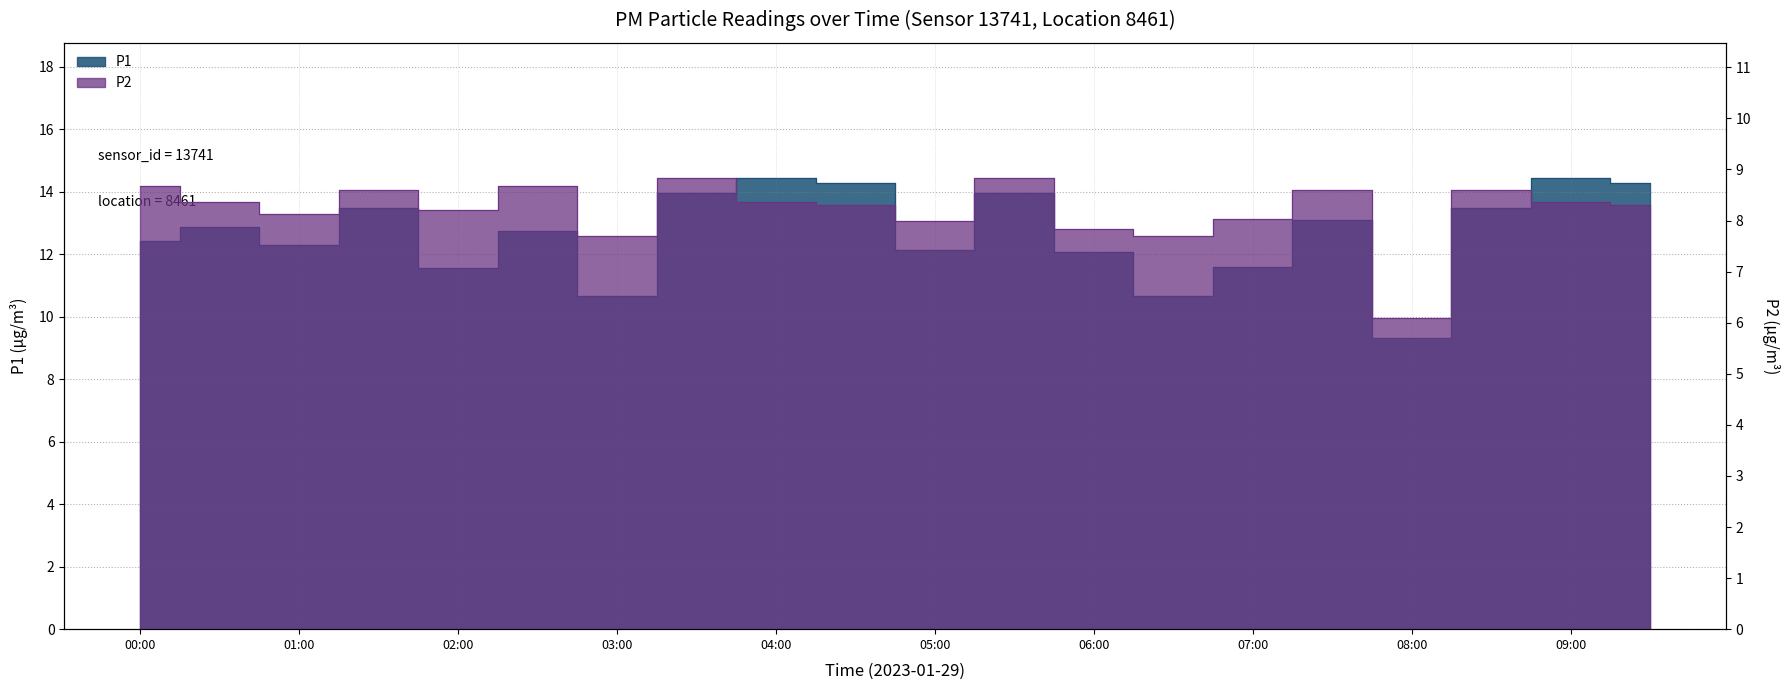

True or false: P1 and P2 intersect in this chart.

False